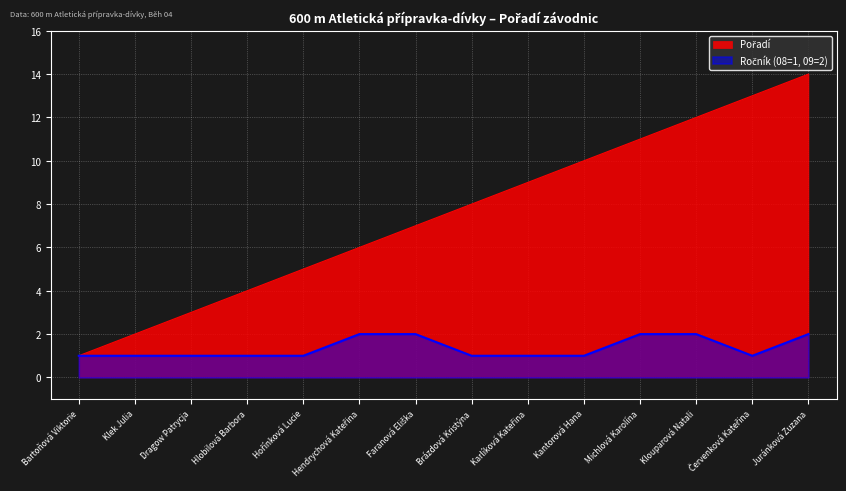

What is the value of the 6th point from the left?

6